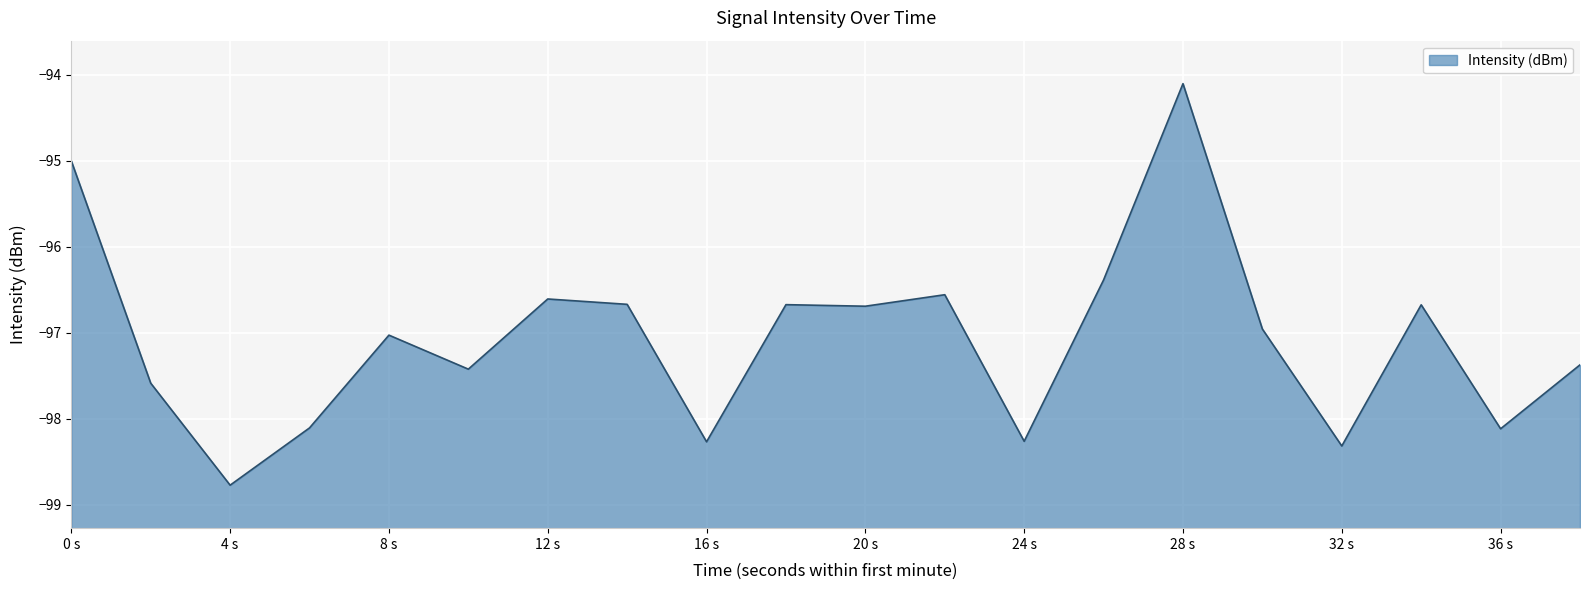

How many values are below -96?

18